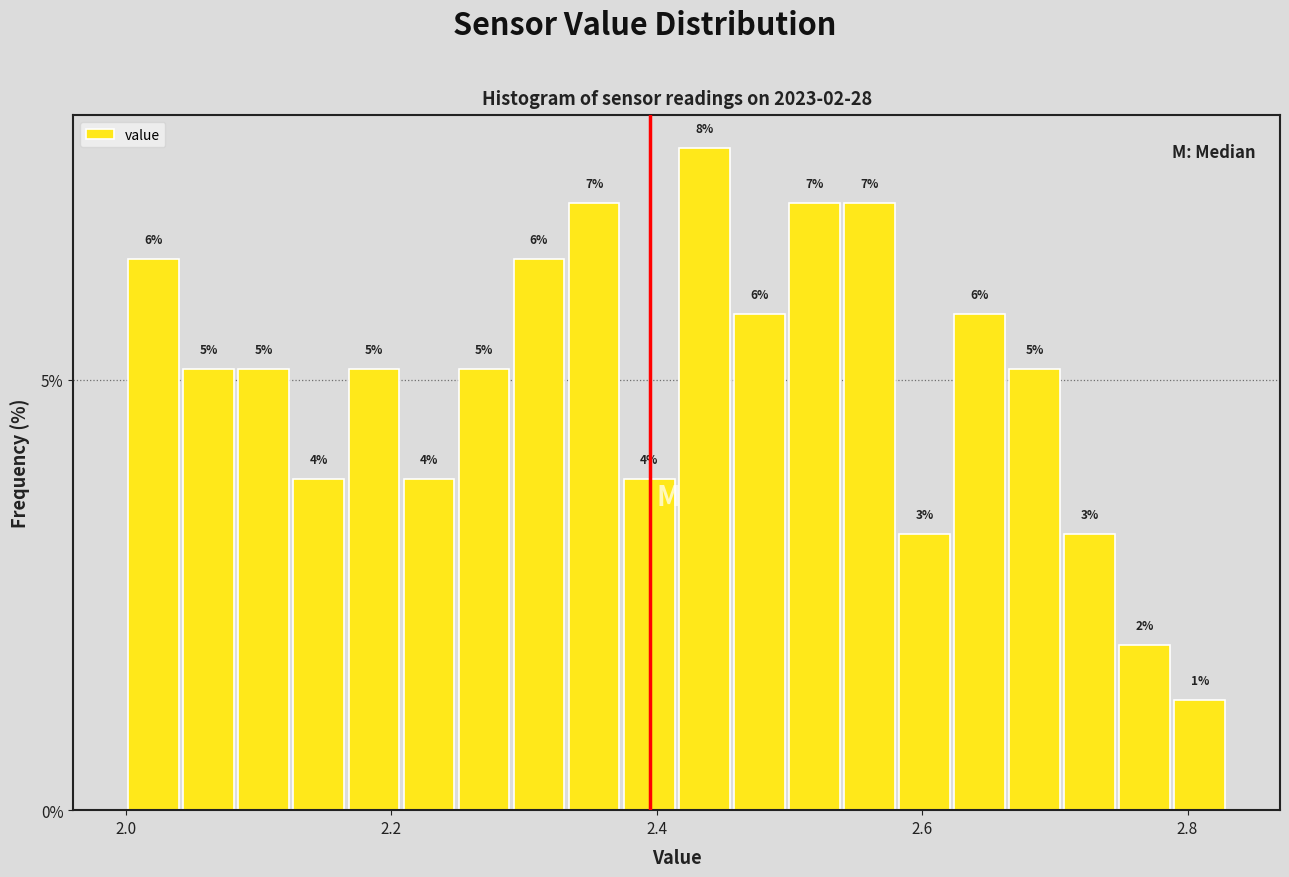

Around what value on the x-axis is the tallest bar? Give the approximate position of its centre, as read against the axis.

2.44